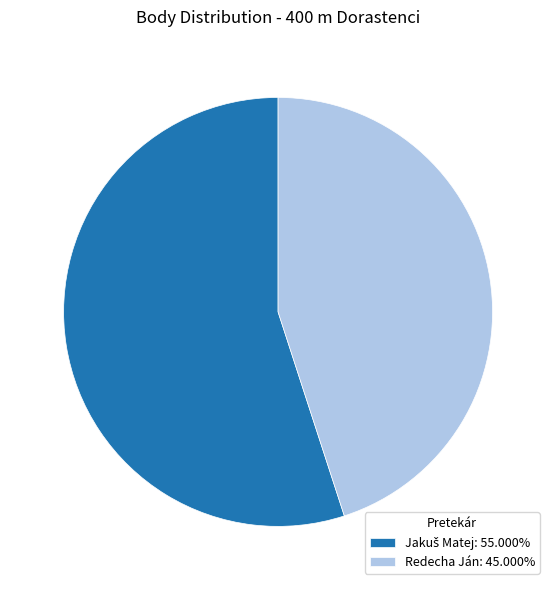

Is it true that Redecha Ján is 45% of the pie?

True